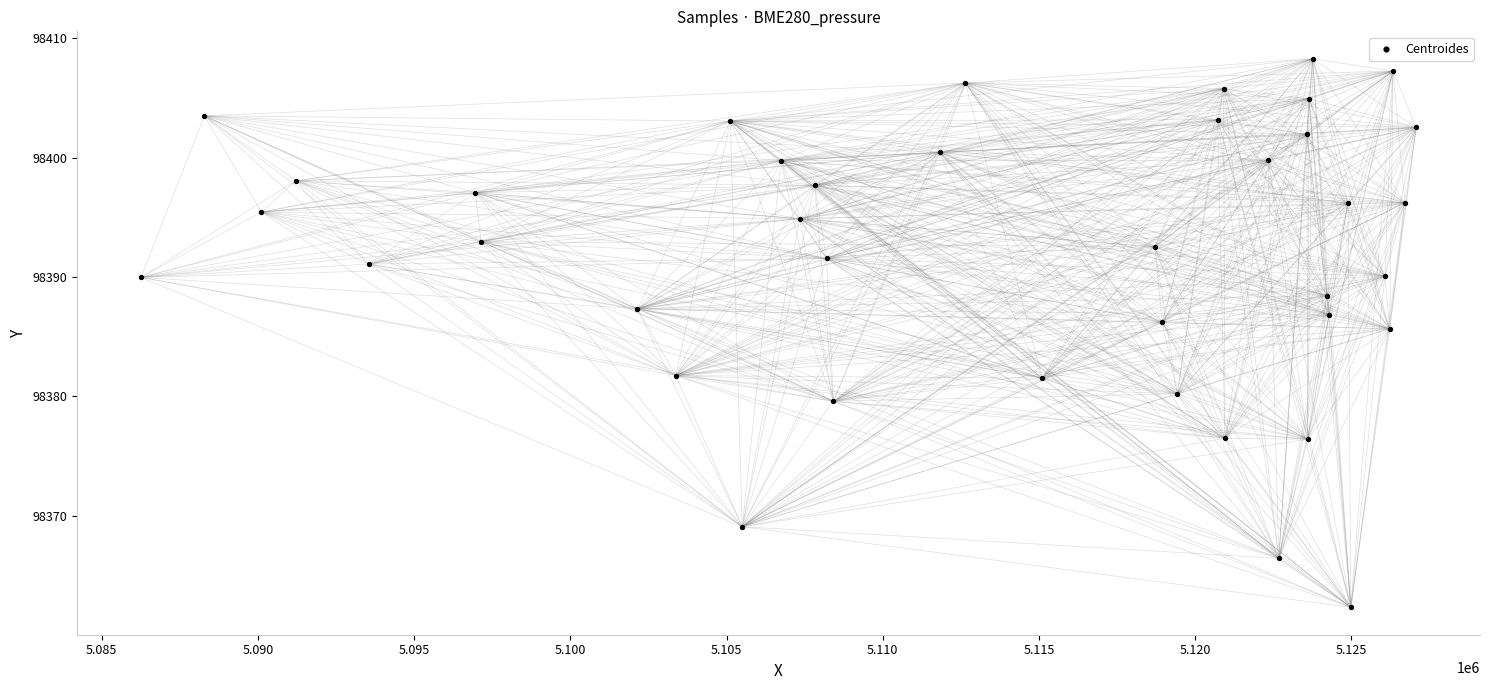

What is the range of Y values (max minus min)?

45.9